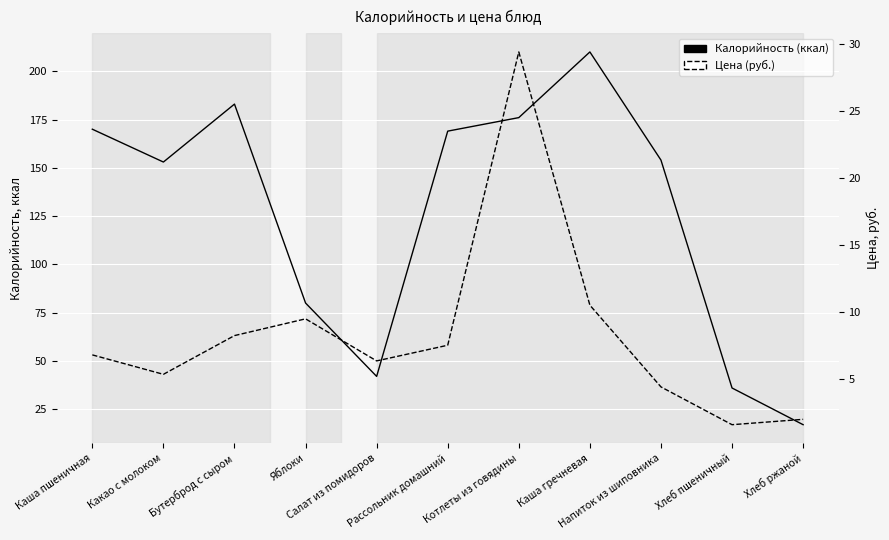

At how many categories does at least one series exceed 33?

10